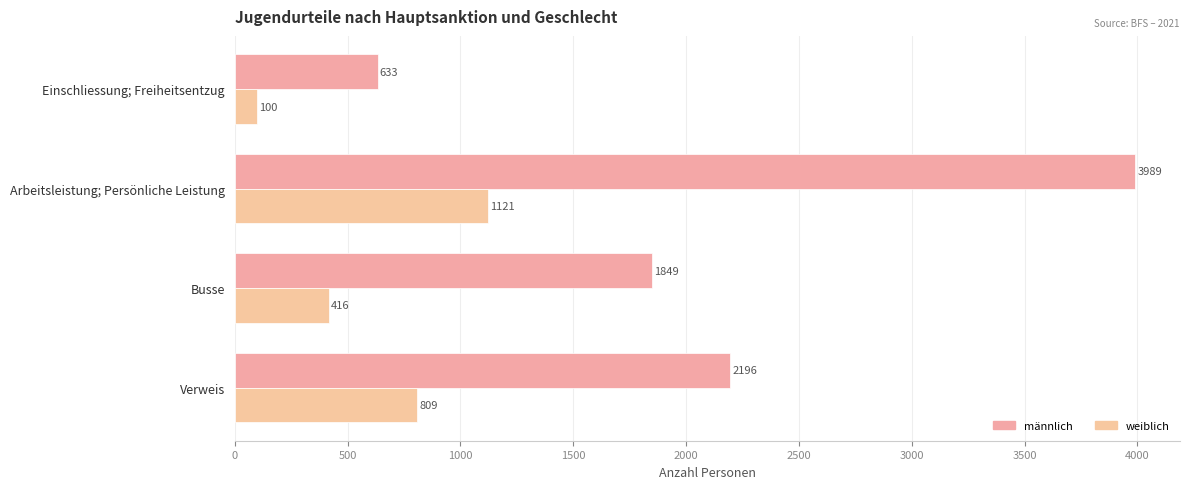

Reading left to right, list all the values displayed in this chart.

männlich: 633	3989	1849	2196
weiblich: 100	1121	416	809